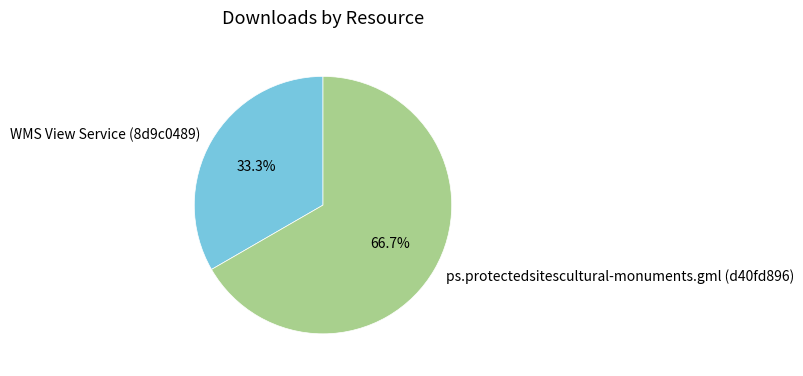

How many segments does this pie chart have?

2